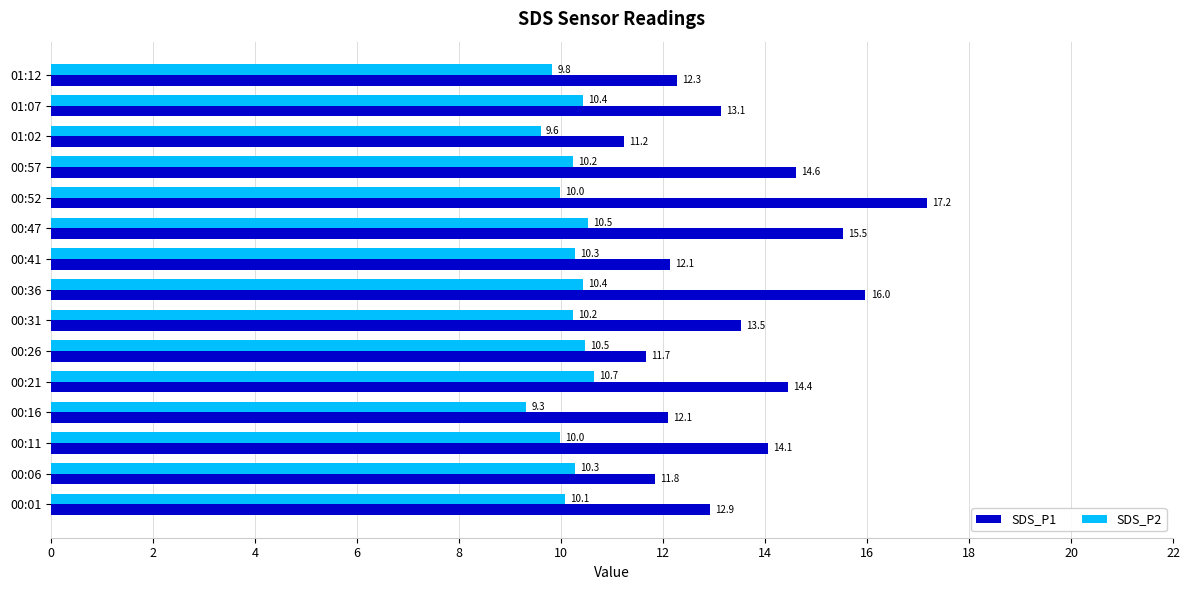

True or false: SDS_P1 has a value of 15.3 at 01:02.

False